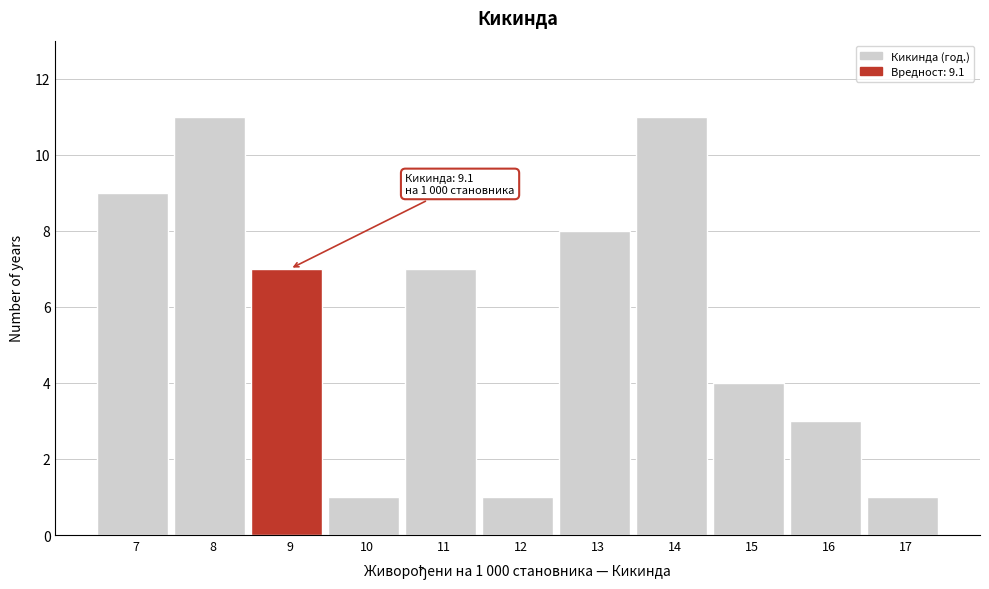

Reading left to right, extract all data points from this chart.

9	11	7	1	7	1	8	11	4	3	1